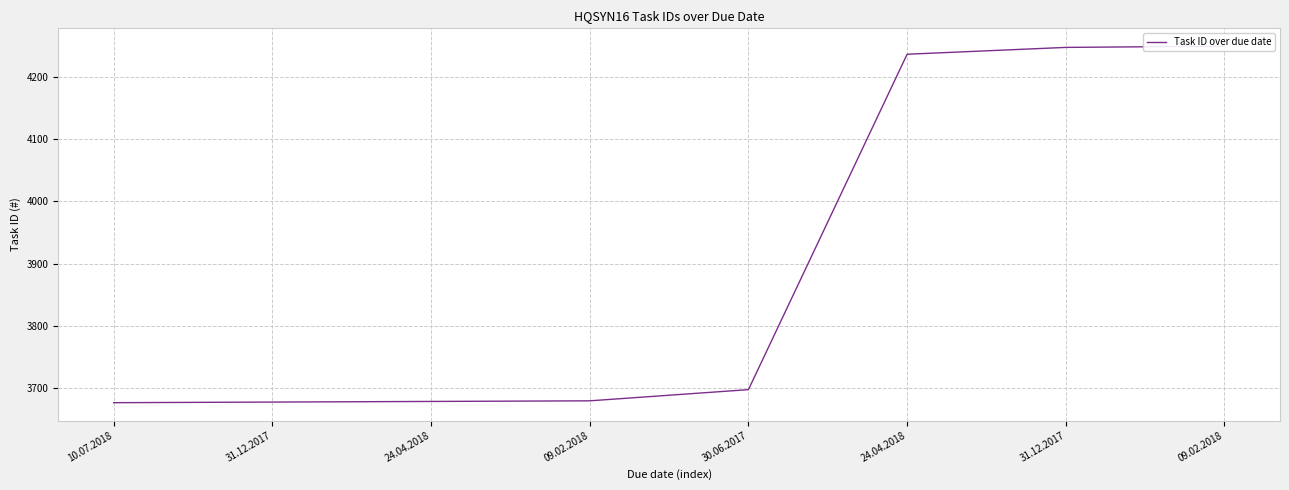

What is the value of the 2nd point from the left?

3677